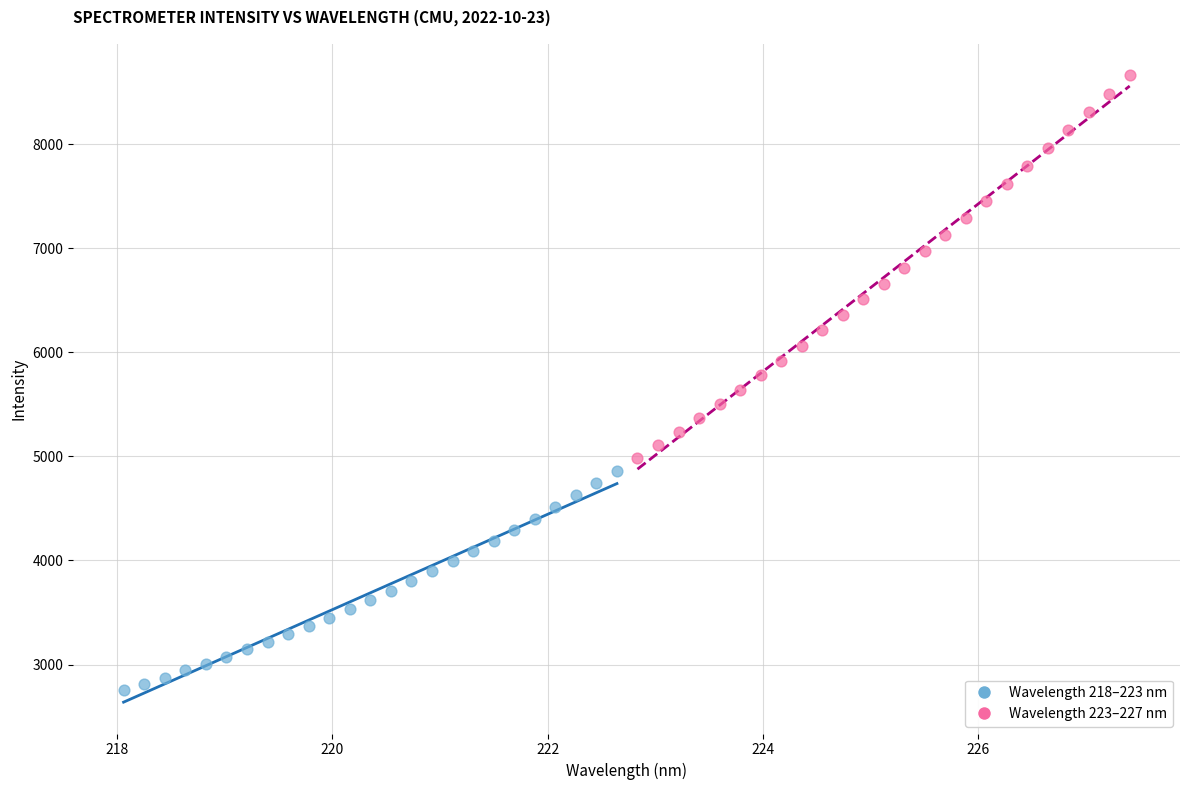

Which series contains the highest Y value?

Wavelength 223–227 nm